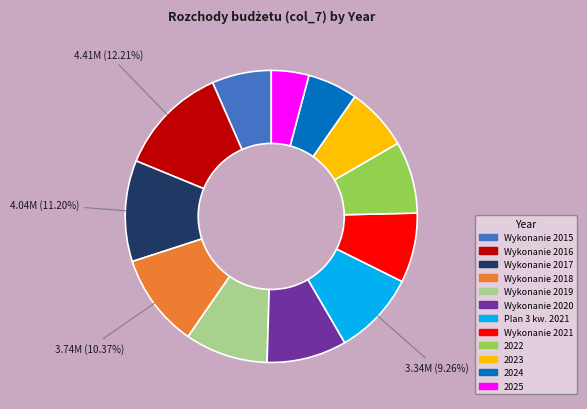

Between 2025 and Wykonanie 2017, which is larger?

Wykonanie 2017